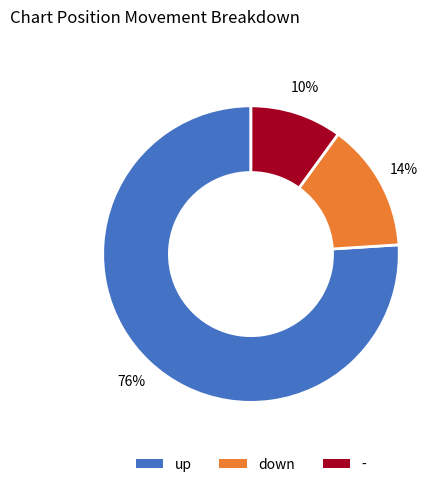

To the nearest percent, what portion does up represent?

76%